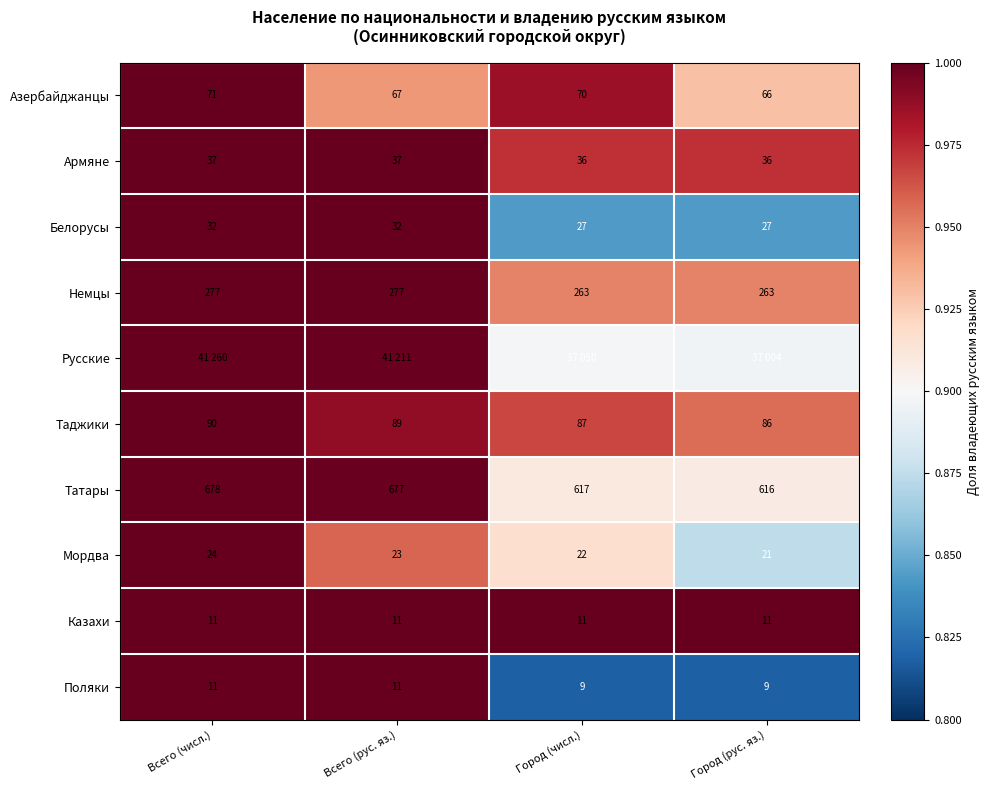

Rank the categories by Азербайджанцы value from highest to lowest.

Всего (числ.), Город (числ.), Всего (рус. яз.), Город (рус. яз.)